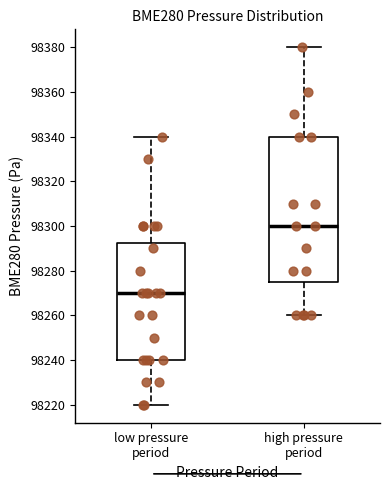

Where does the median line of the box for high pressure period sit on the y-axis? The values are not printed on the chart, so give them approximately, as read against the axis.

98300